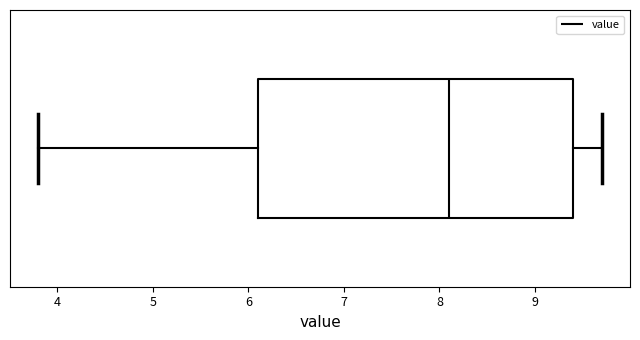

Transcribe this box plot: give where the median line is, the range the box spans, and where the two whiskers end, as read against the x-axis. The values are not printed on the chart, so give them approximately, as read against the axis.

median 8.1, box 6.1 to 9.4, whiskers 3.8 to 9.7